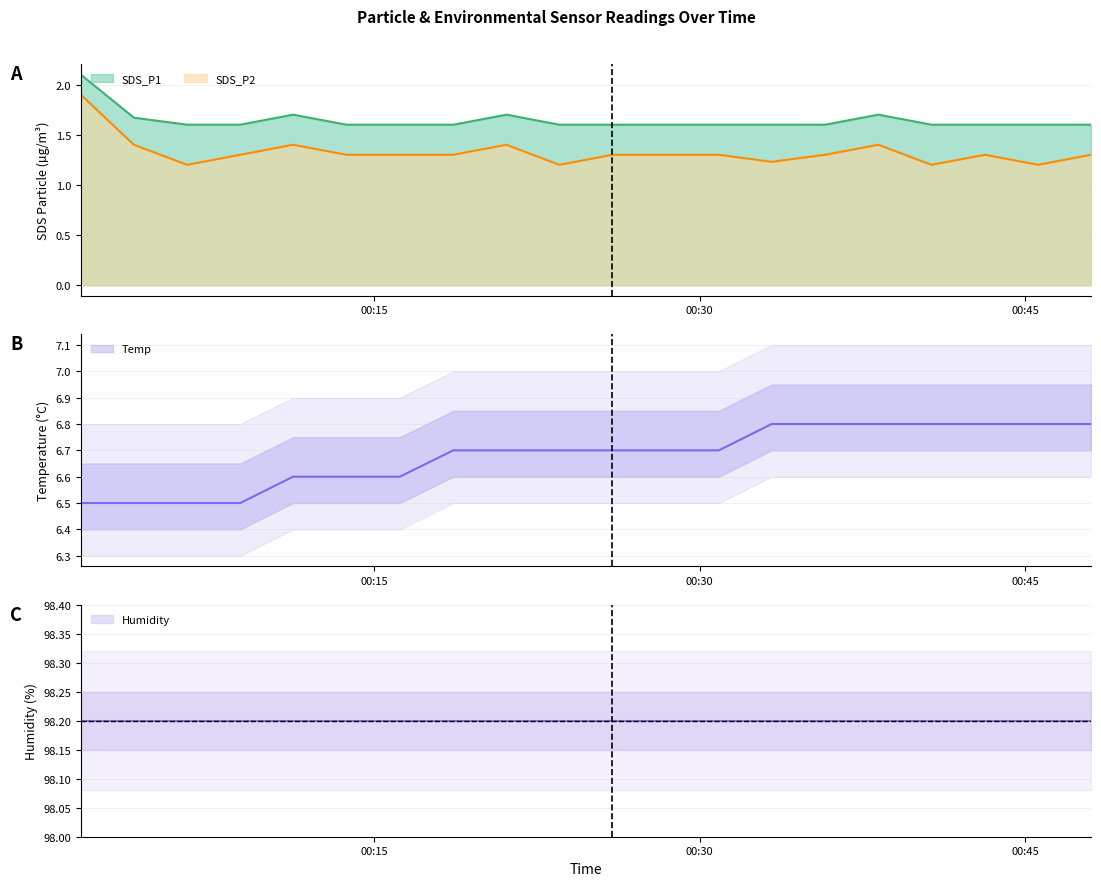

Where is the first local maximum for SDS_P1?

2023/11/13 00:11:16